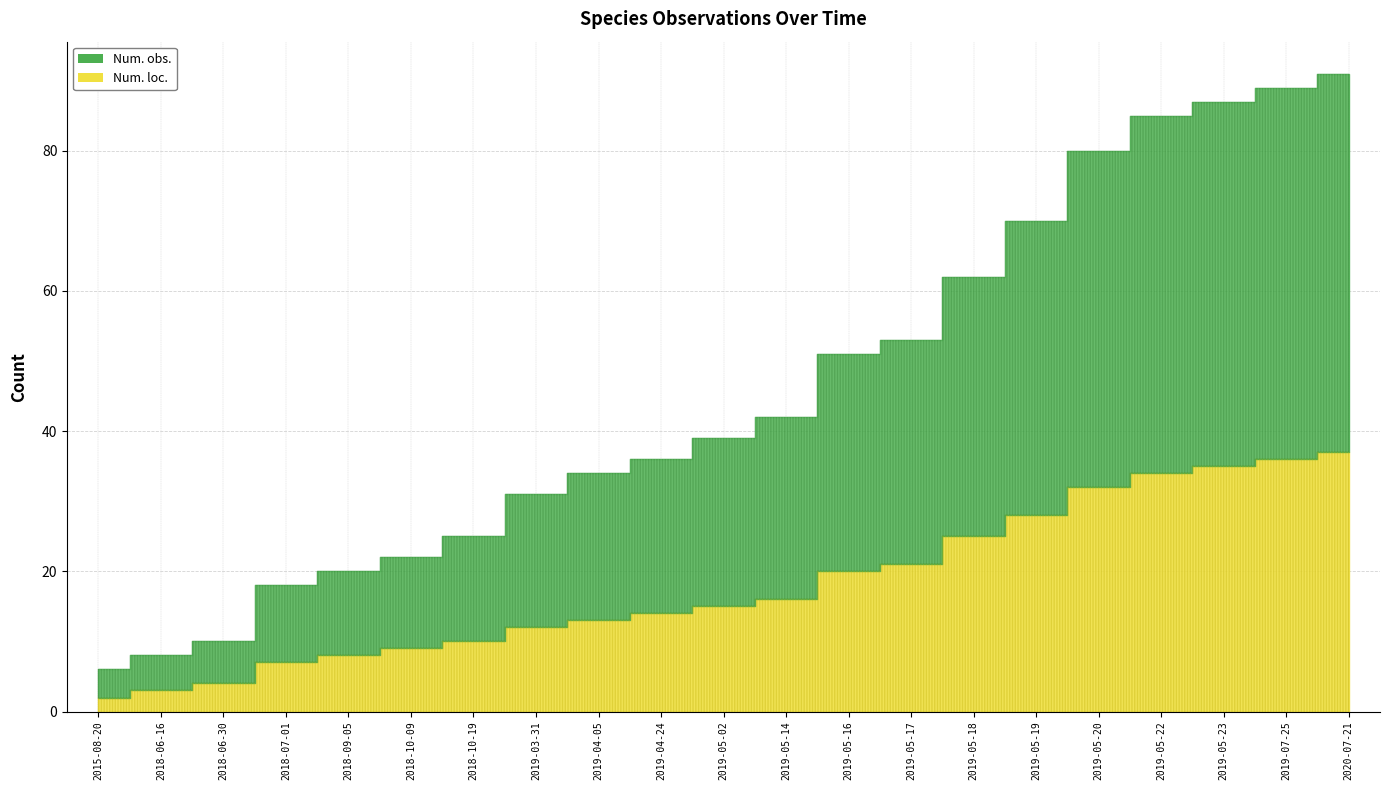

Where does the Num. obs. series first go above 2?

2015-08-20